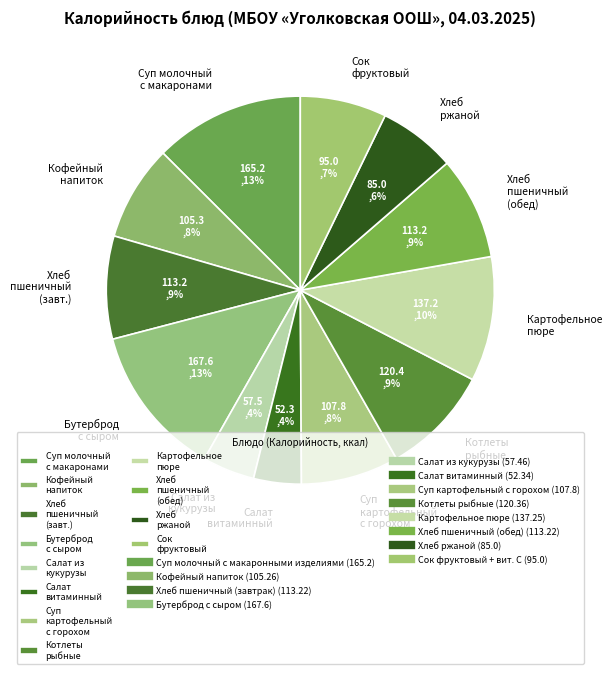

Count the number of slices in the pie.

12